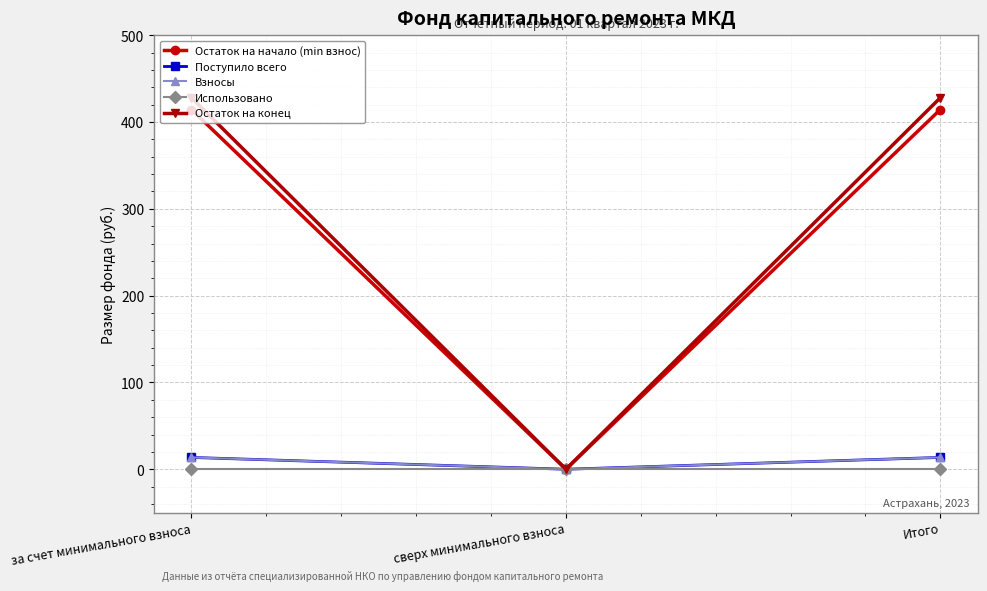

Rank the categories by Использовано value from highest to lowest.

за счет минимального взноса, сверх минимального взноса, Итого